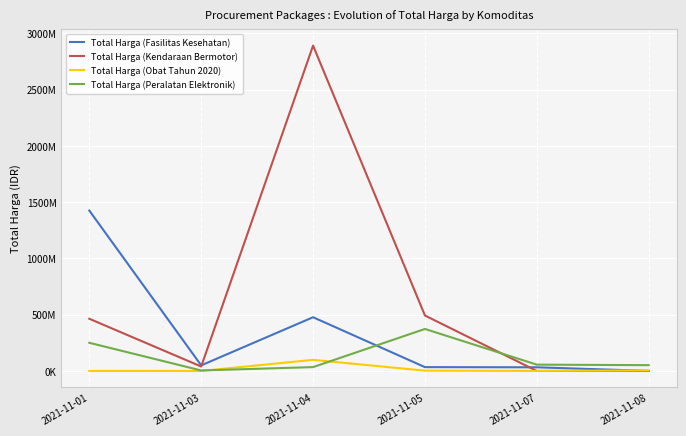

Reading left to right, list all the values displayed in this chart.

Total Harga (Fasilitas Kesehatan): 1425867900	49730040	477600000	34000000	32441200	577875
Total Harga (Kendaraan Bermotor): 464002100	39440000	2892122000	493000000	0	0
Total Harga (Obat Tahun 2020): 333600	78000	98772570	2772000	265000	4672200
Total Harga (Peralatan Elektronik): 250350000	4350000	34292000	373404000	56152800	51601000